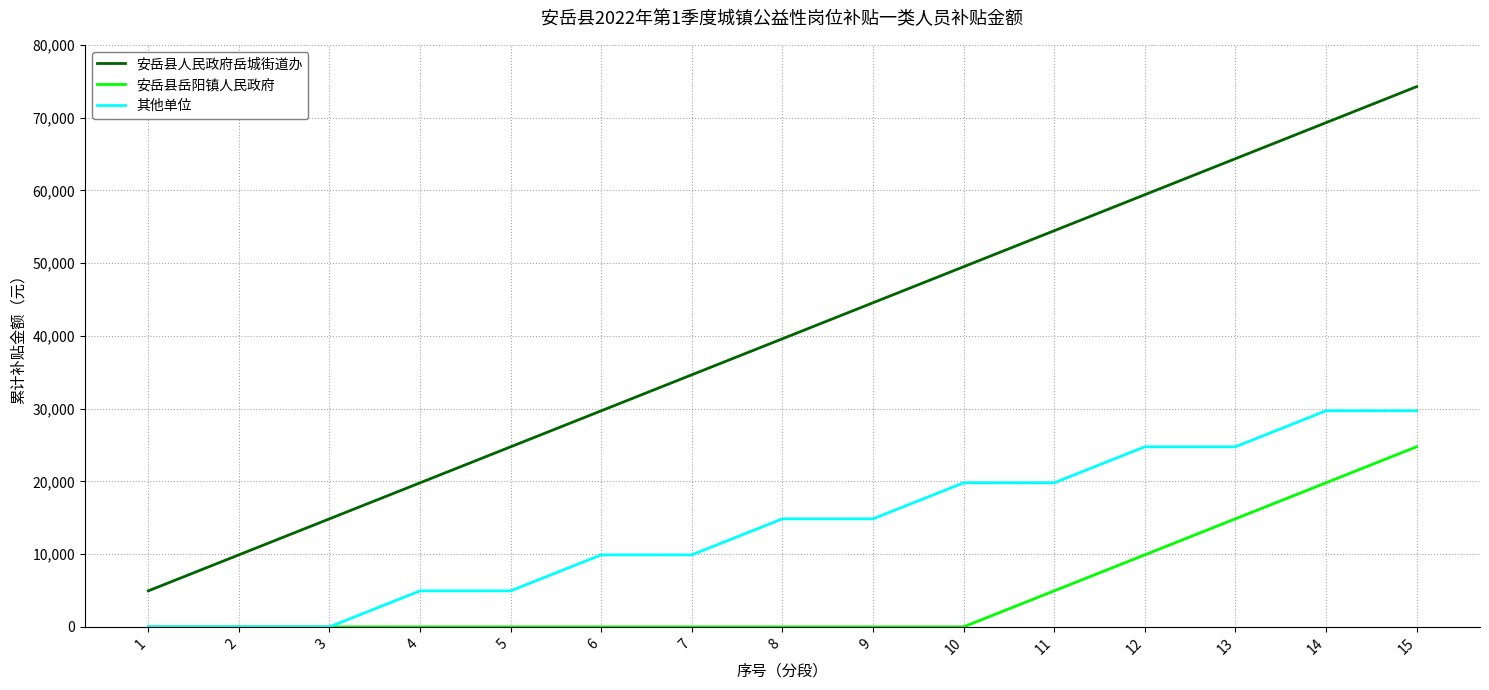

The value of 安岳县人民政府岳城街道办 at 9 is 44550. True or false?

True